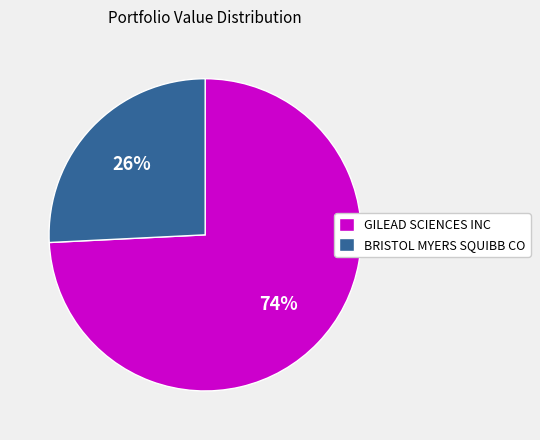

Between BRISTOL MYERS SQUIBB CO and GILEAD SCIENCES INC, which is larger?

GILEAD SCIENCES INC